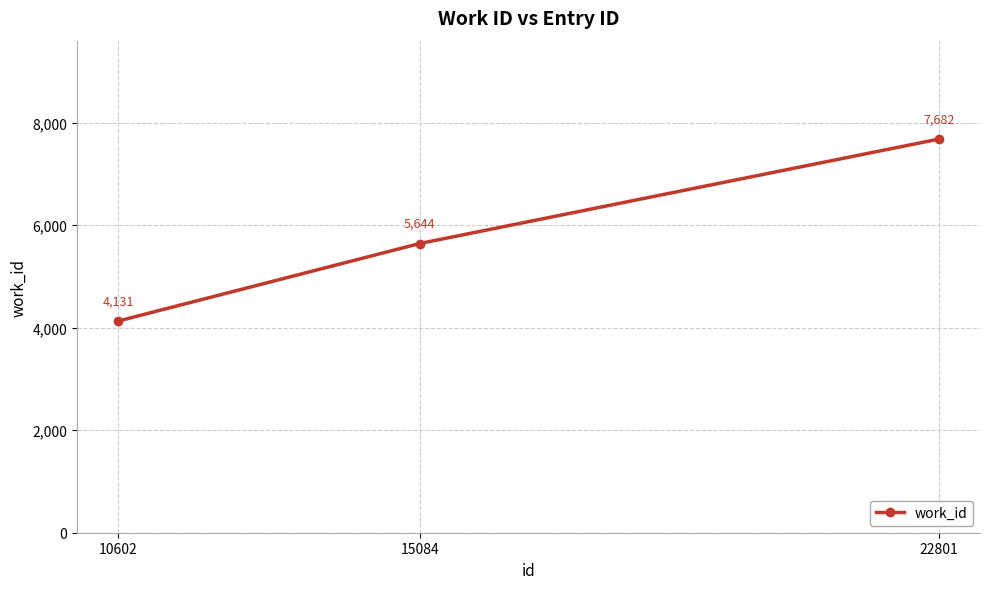

Approximately how many times larger is the value at 15084 compared to 10602?

1.4